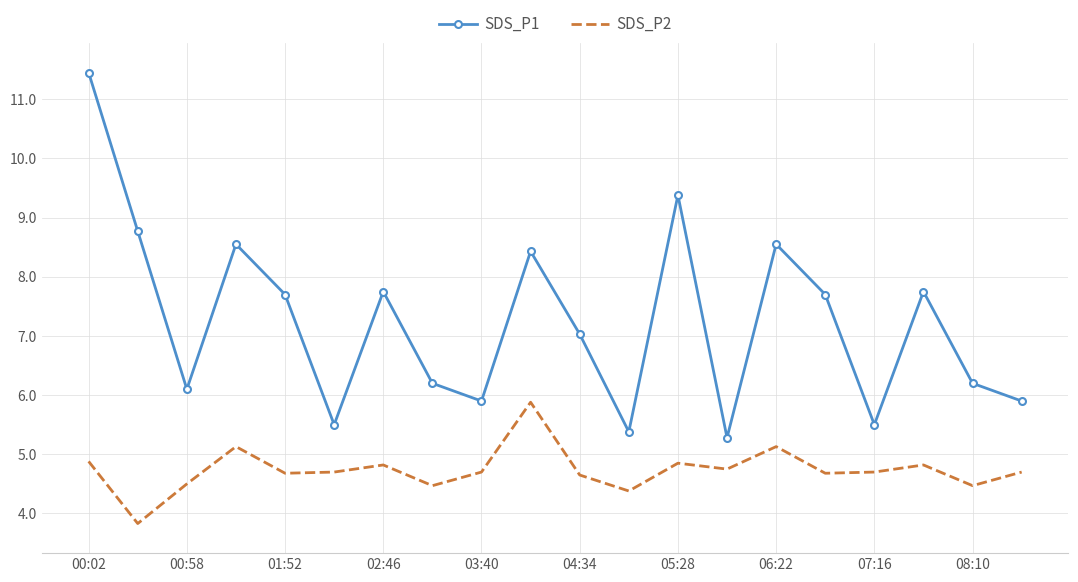

True or false: SDS_P2 has more than 2 points higher than both neighbors.

True